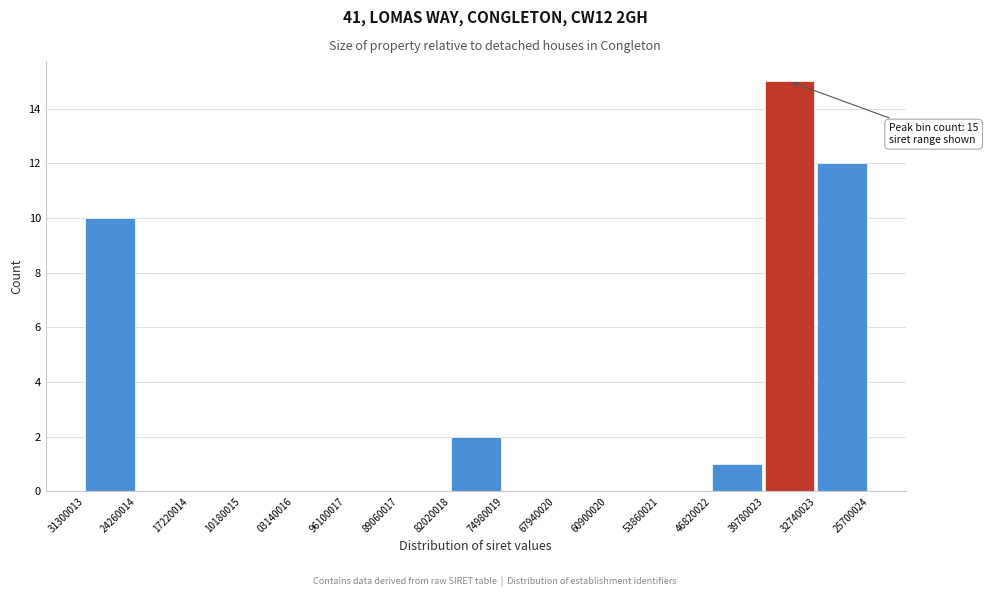

Reading right to left, list all the values displayed in this chart.

32740023=12	39780023=15	46820022=1	53860021=0	60900020=0	67940020=0	74980019=0	82020018=2	89060017=0	96100017=0	03140016=0	10180015=0	17220014=0	24260014=0	31300013=10